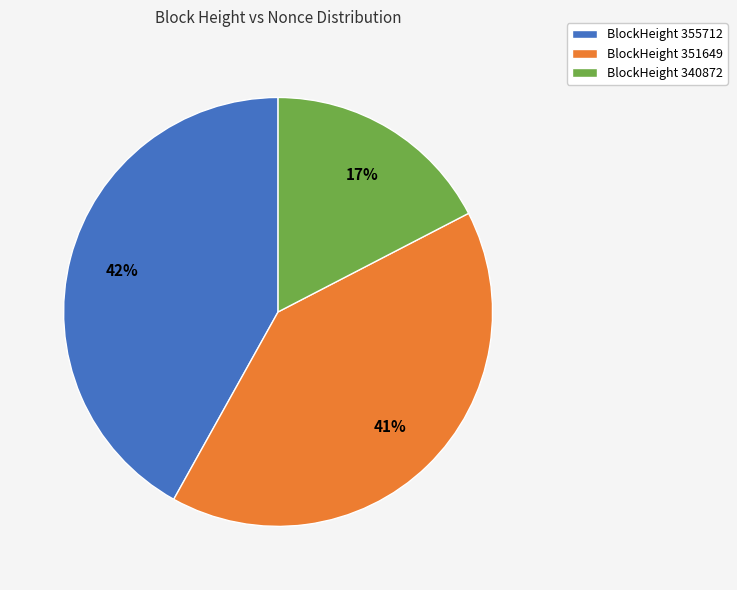

To the nearest percent, what is the average slice percentage?

33%